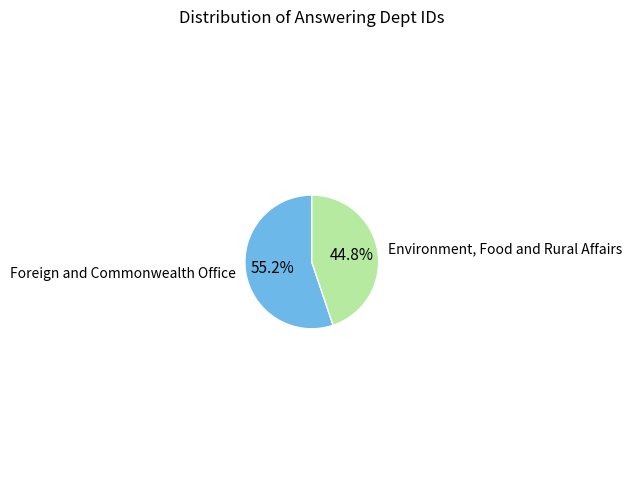

Is there any slice that represents more than half of the pie?

Yes